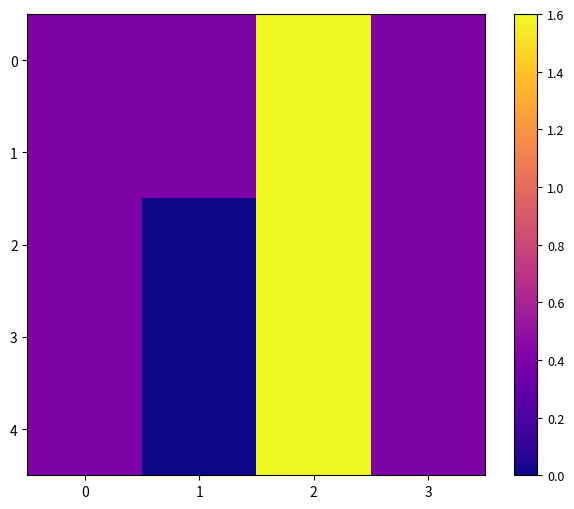

Rank the series at 0 from lowest to highest value.

0, 1, 2, 3, 4